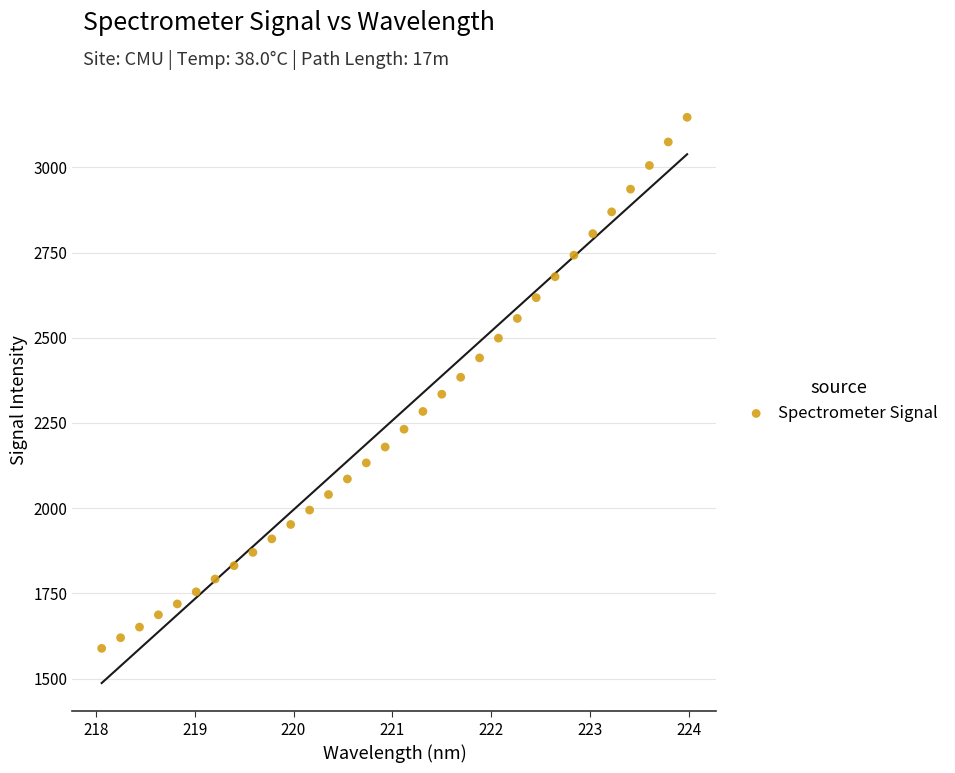

What is the range of Y values (max minus min)?

1558.0